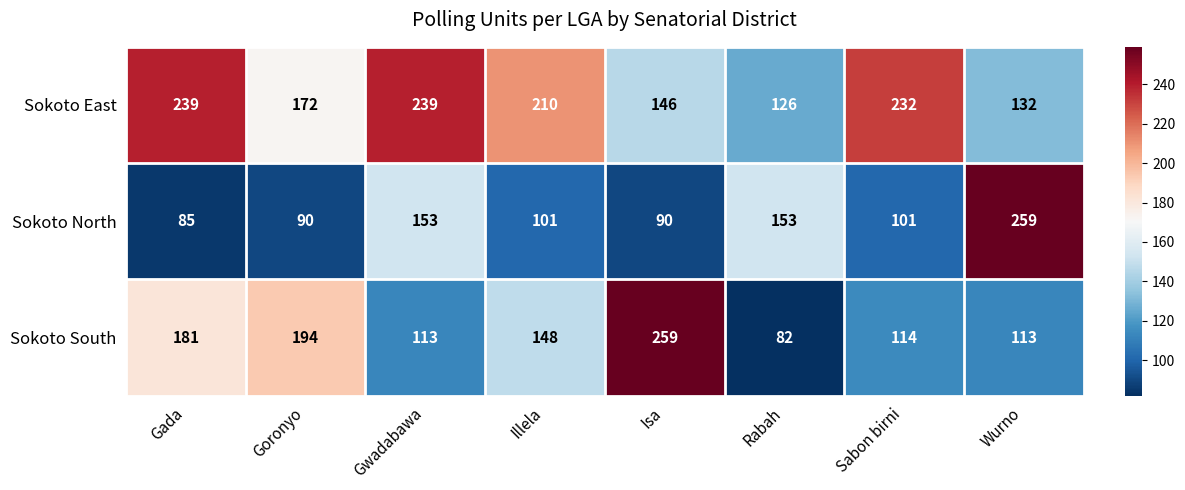

Which series has the largest total across all categories?

Sokoto East